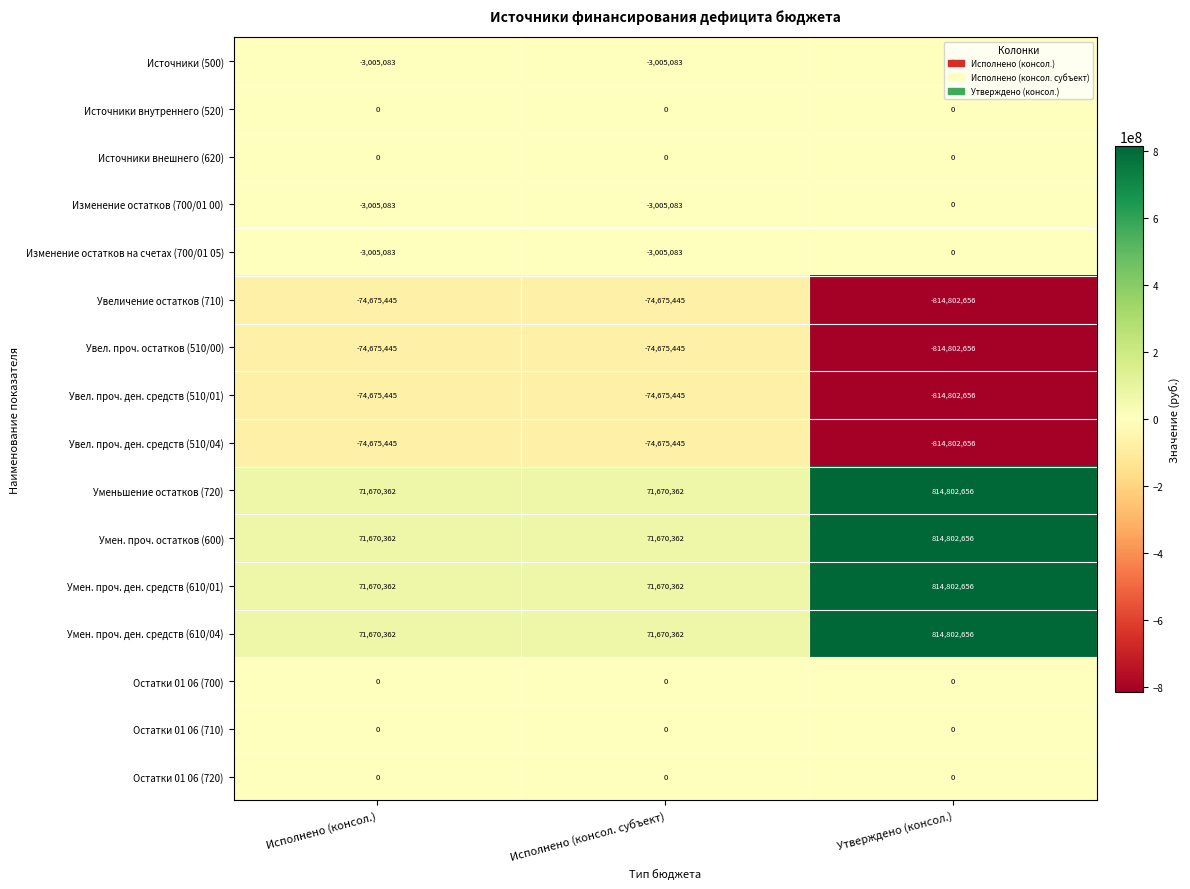

What is the average value of the Увеличение остатков (710) series?

-321384515